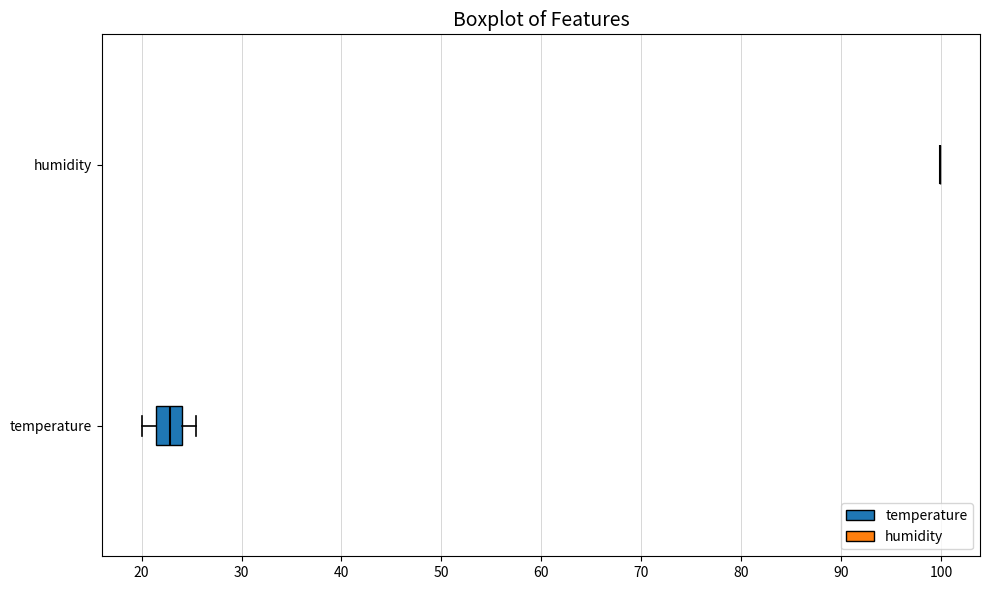

Reading bottom to top, transcribe this box plot: for each box, give where its median line is, the range the box spans, and where its two whiskers end, as read against the x-axis. The values are not printed on the chart, so give them approximately, as read against the axis.

temperature: median 23, box 21 to 24, whiskers 20 to 25
humidity: box collapsed to a line at 100, whiskers 100 to 100